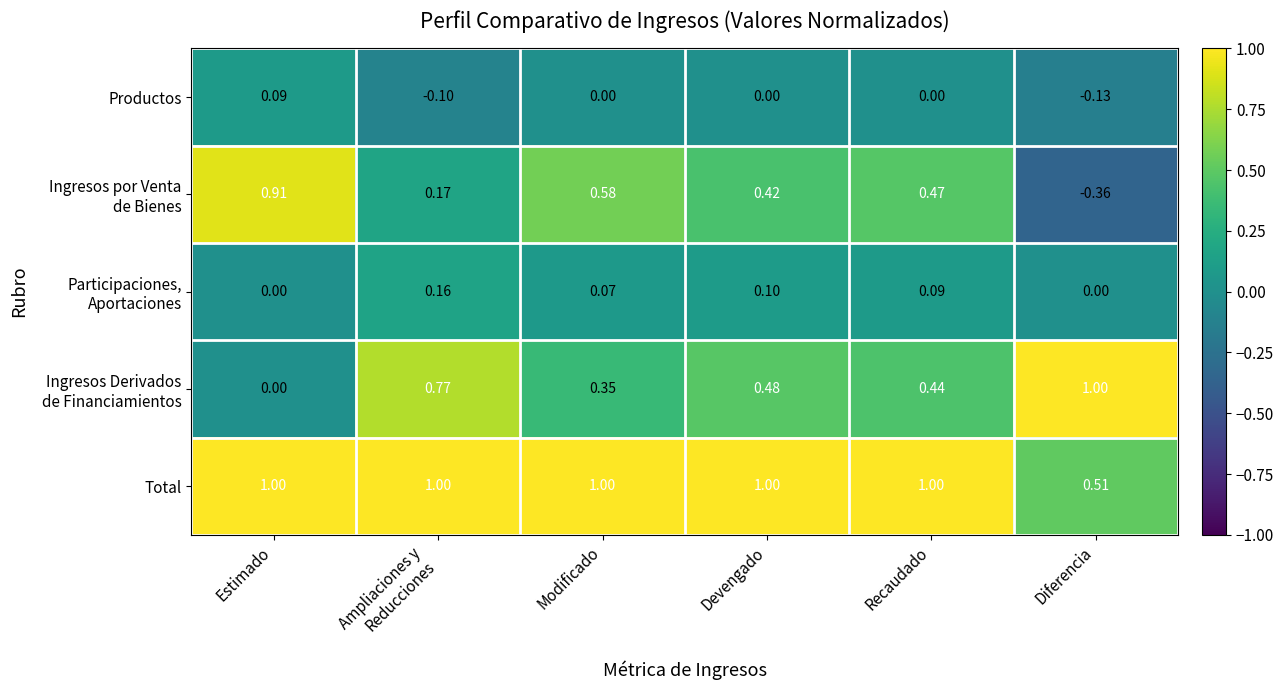

At which category does the chart reach its minimum across all series?

Diferencia